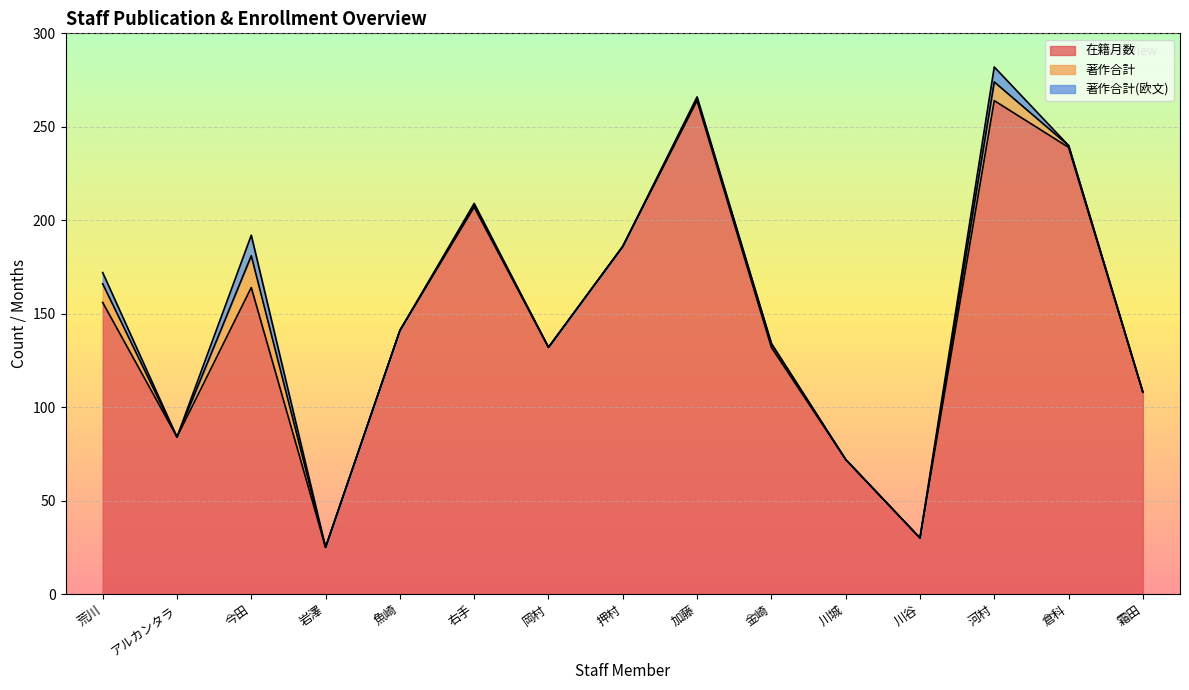

The value of 在籍月数 at 岡村 is 132. True or false?

True